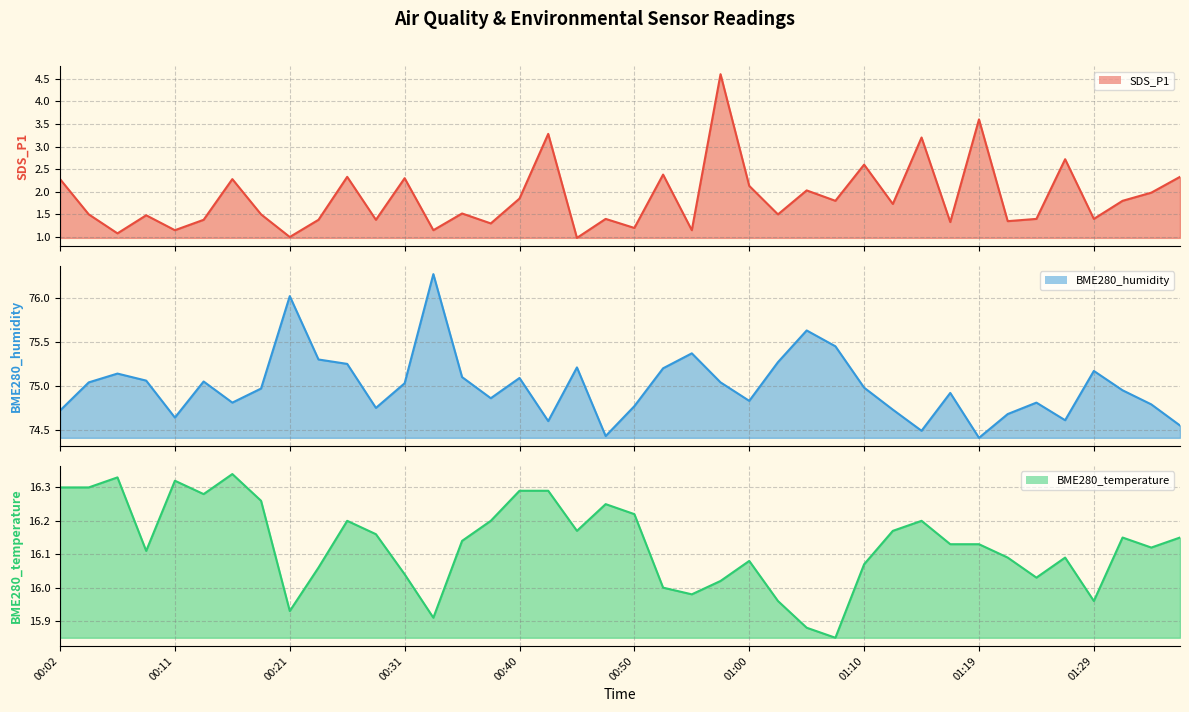

Is it true that SDS_P1 line equals 1.9 at 00:21?

False